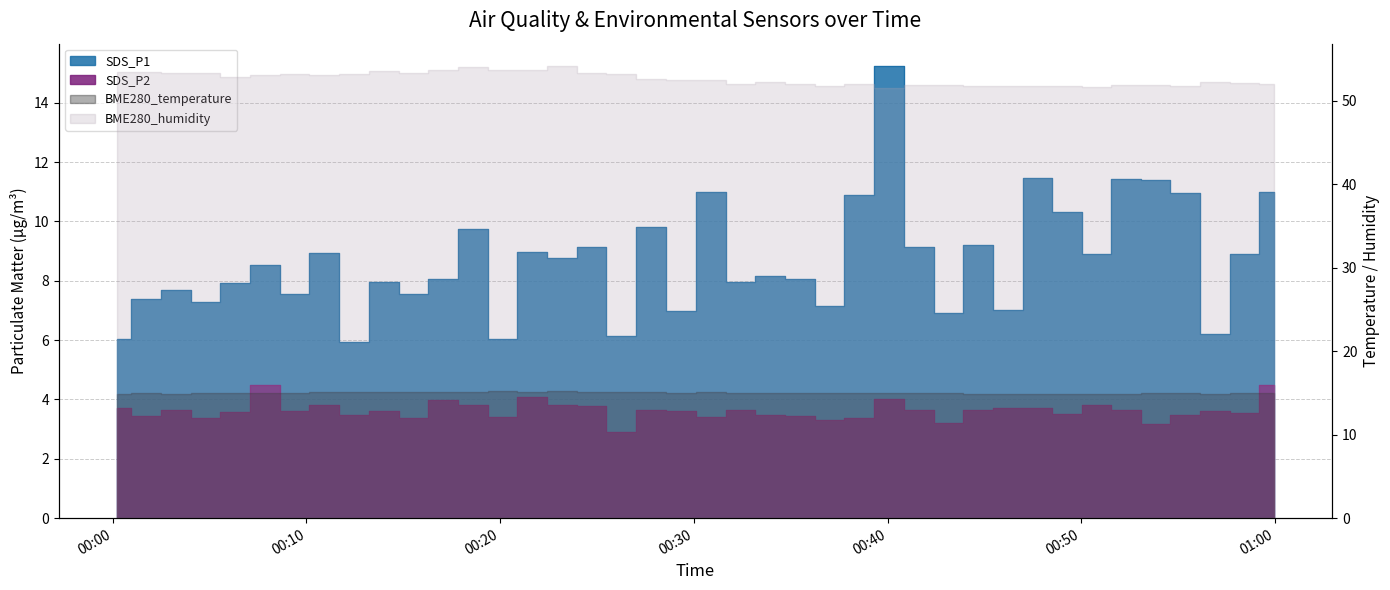

How many data points in SDS_P2 are above 3?

39